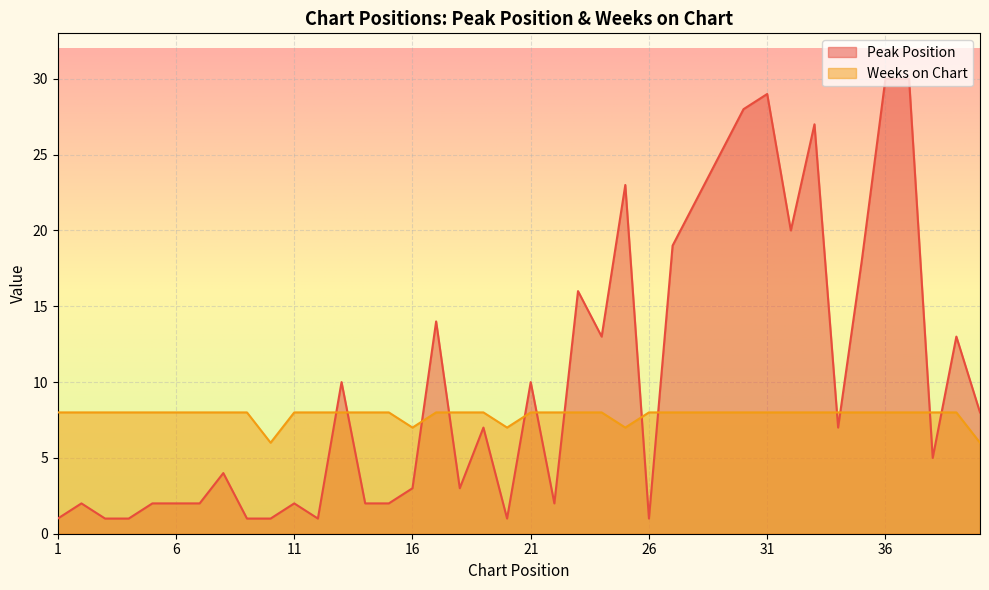

Count the Weeks on Chart values in the range 8 to 9.

35